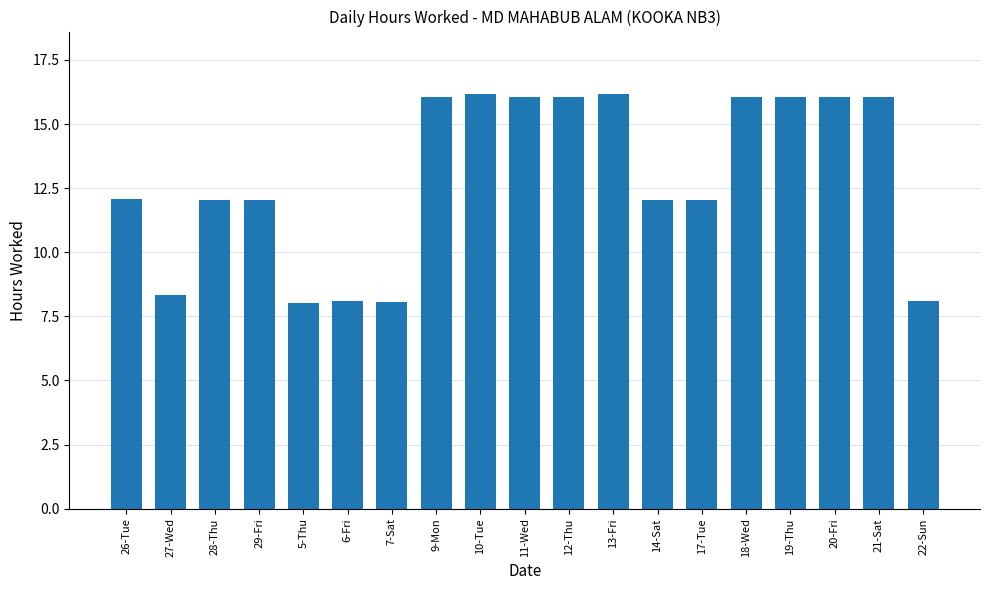

How many distinct data groups are displayed?

1